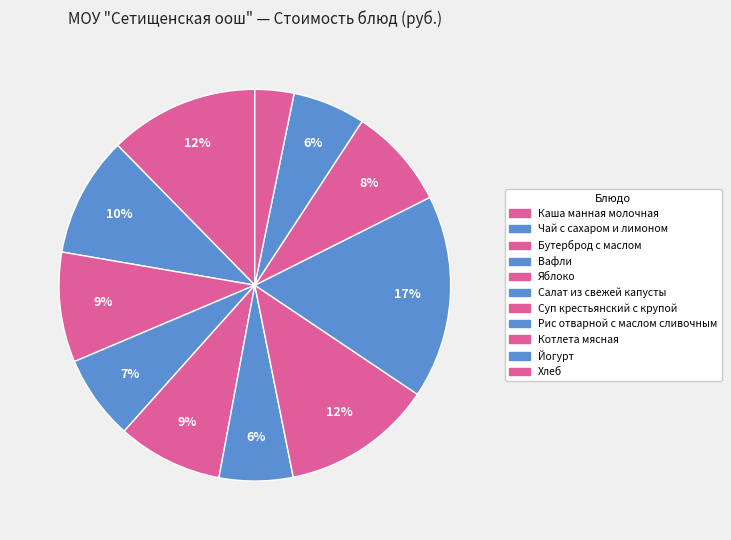

Do Вафли and Яблоко together represent more than half of the pie?

No